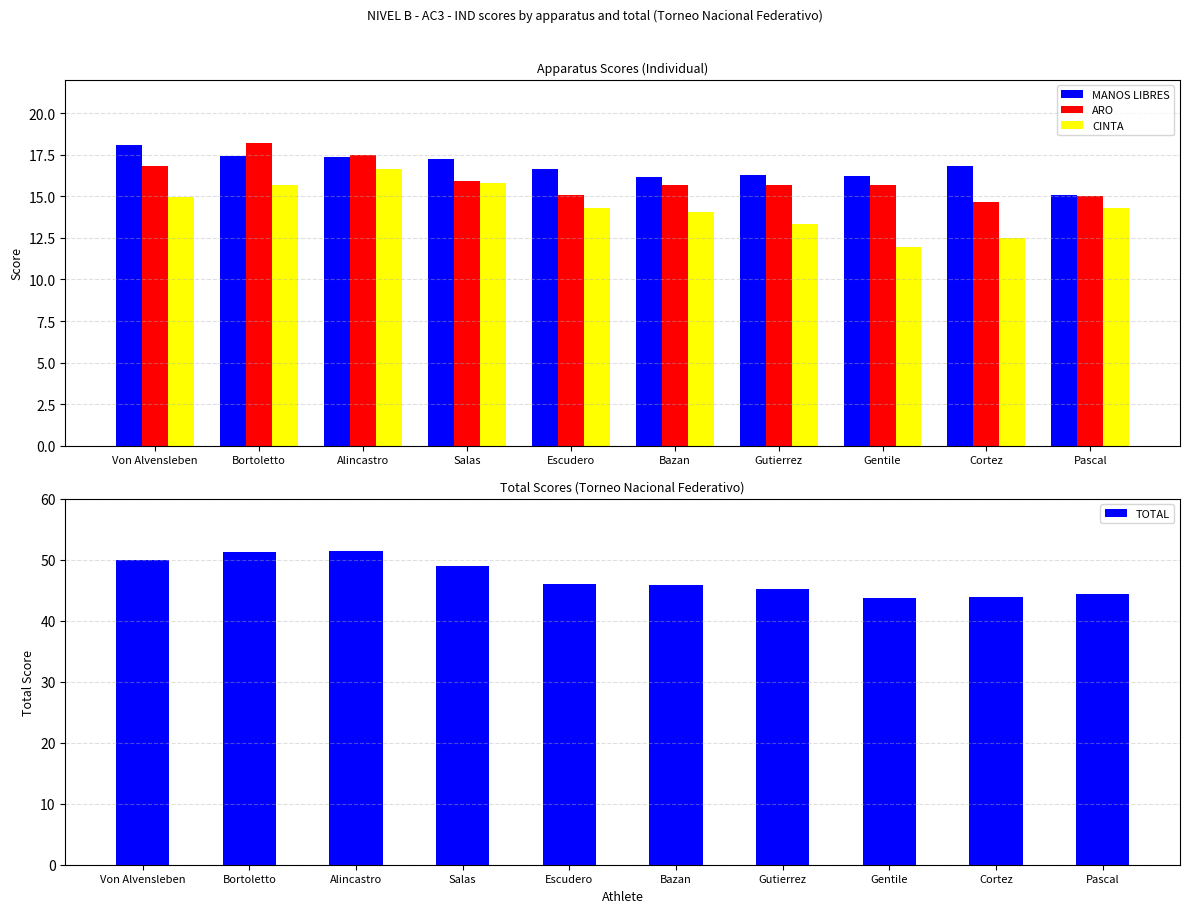

What position from the left is Alincastro?

3